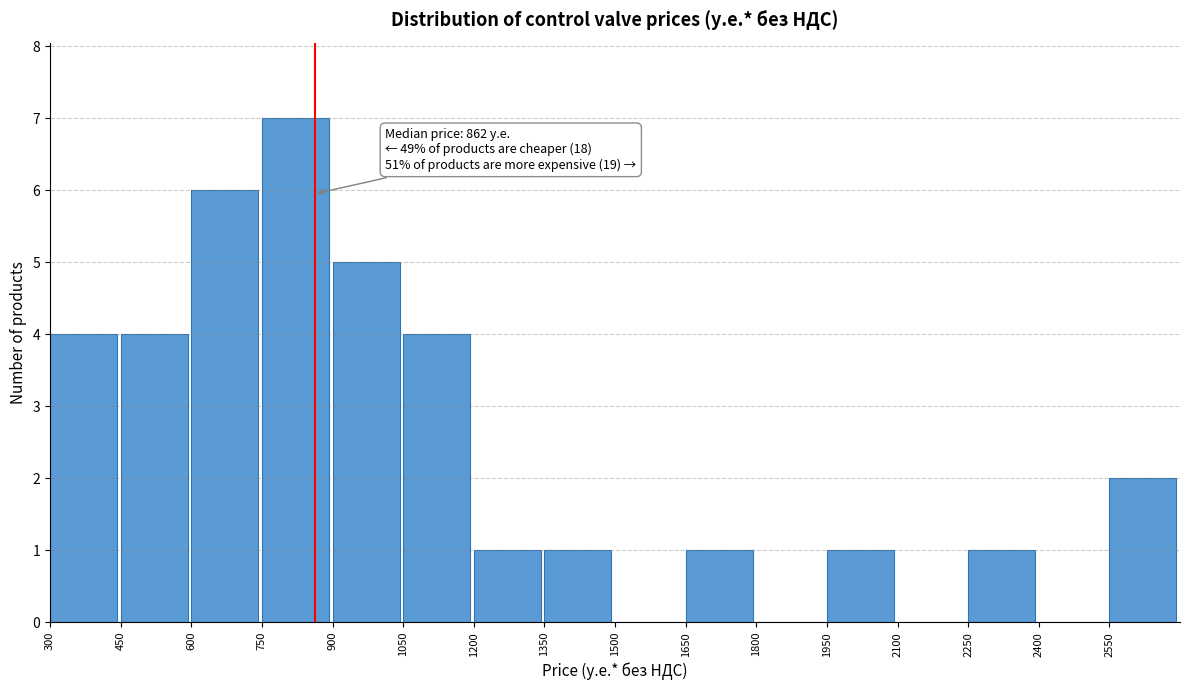

Over which range of the x-axis is the bar tallest?

750 to 900